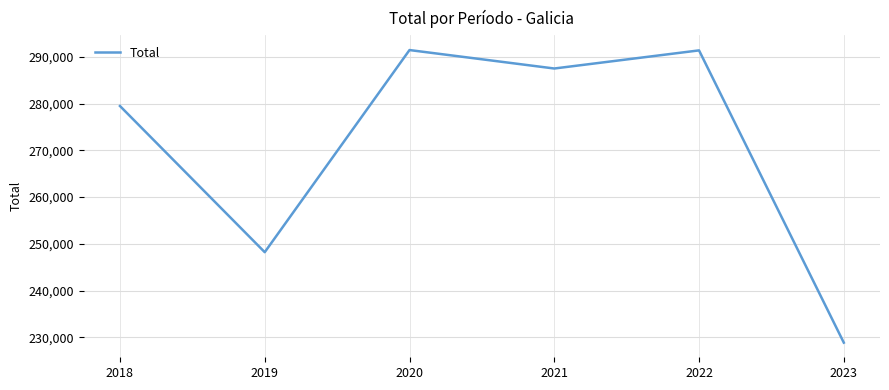

Where does the data first go above 287504?

2020